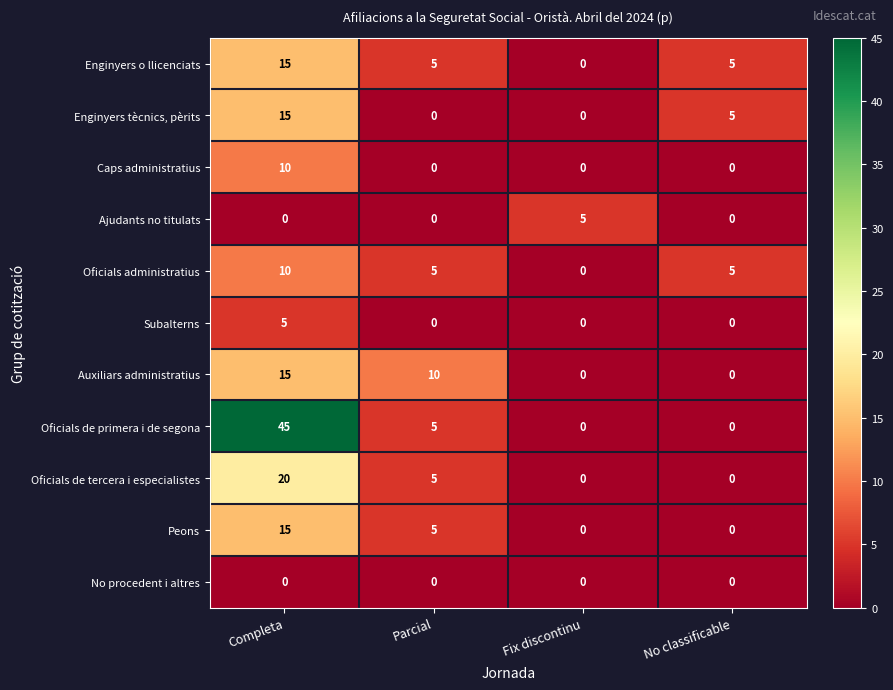

How many series are shown in this chart?

11